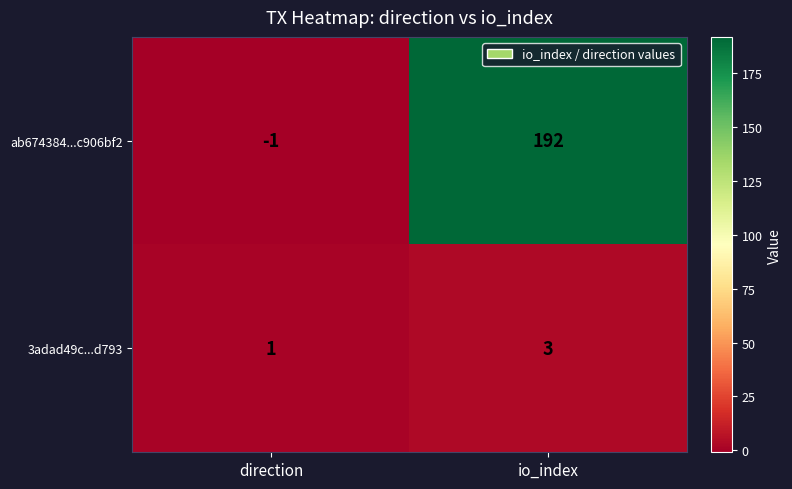

Reading left to right, extract all data points from this chart.

ab674384...c906bf2: -1	192
3adad49c...d793: 1	3